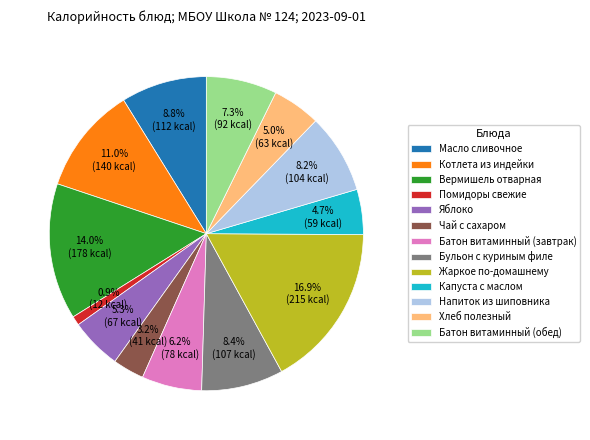

Do Батон витаминный (обед) and Котлета из индейки together represent more than half of the pie?

No